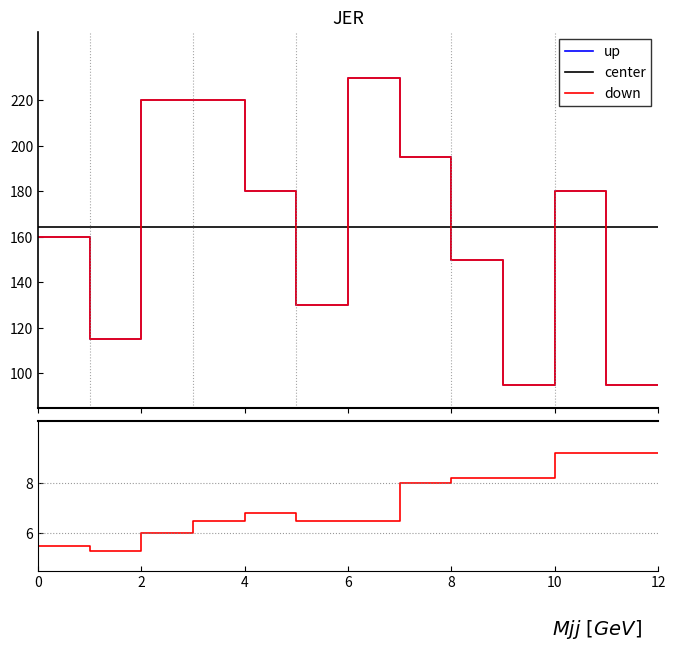

True or false: down and up intersect in this chart.

False